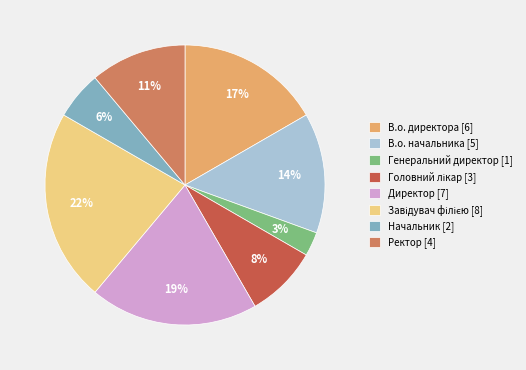

How many slices are in this pie chart?

8